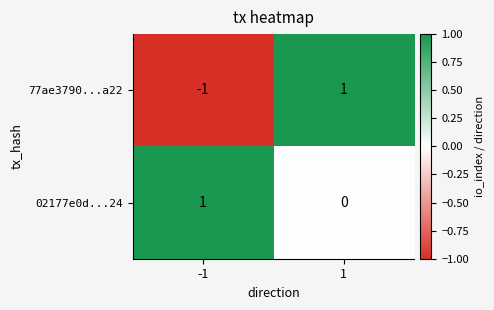

At which category is the sum across all series the highest?

1